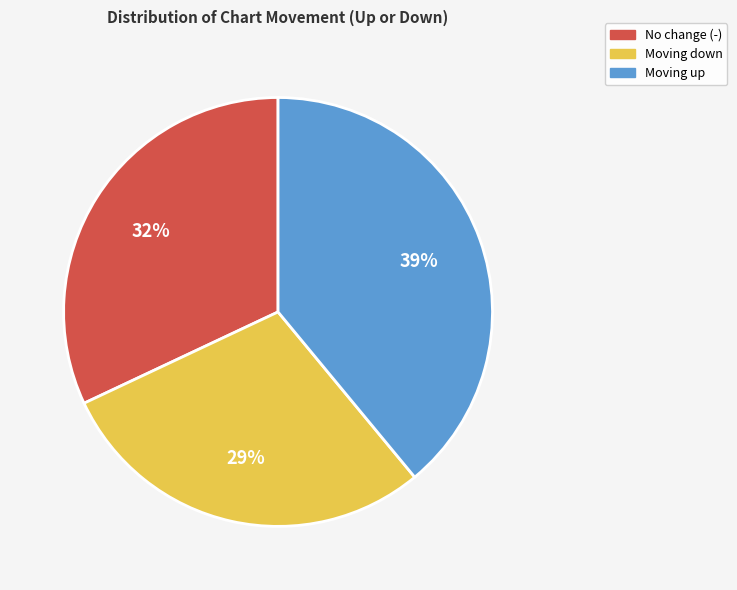

What percentage is the No change (-) slice, to the nearest percent?

32%